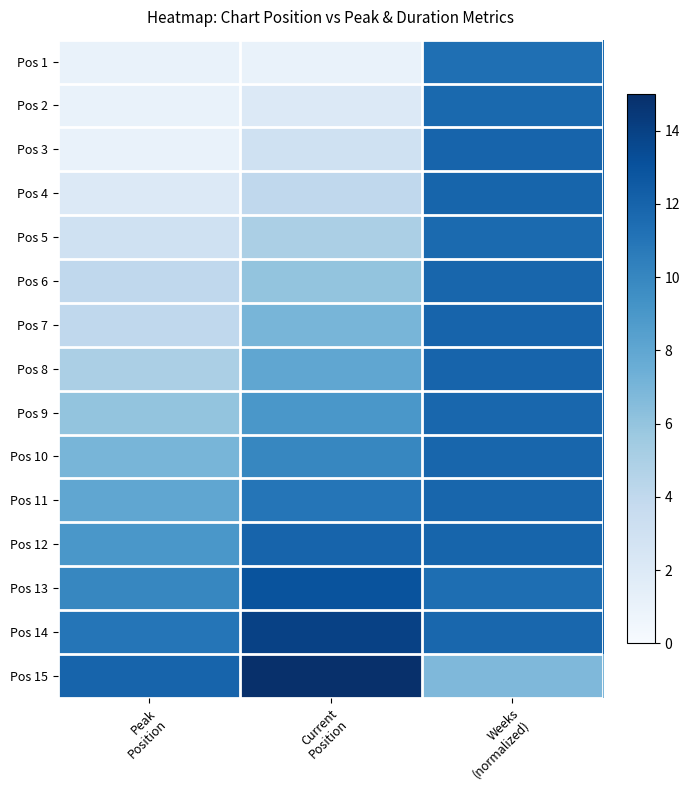

Reading left to right, list all the values displayed in this chart.

Pos 1: Peak
Position=1.0	Current
Position=1.0	Weeks
(normalized)=11.4
Pos 2: Peak
Position=1.0	Current
Position=2.0	Weeks
(normalized)=11.7
Pos 3: Peak
Position=1.0	Current
Position=3.0	Weeks
(normalized)=12.0
Pos 4: Peak
Position=2.0	Current
Position=4.0	Weeks
(normalized)=12.0
Pos 5: Peak
Position=3.0	Current
Position=5.0	Weeks
(normalized)=11.7
Pos 6: Peak
Position=4.0	Current
Position=6.0	Weeks
(normalized)=11.9
Pos 7: Peak
Position=4.0	Current
Position=7.0	Weeks
(normalized)=12.0
Pos 8: Peak
Position=5.0	Current
Position=8.0	Weeks
(normalized)=12.0
Pos 9: Peak
Position=6.0	Current
Position=9.0	Weeks
(normalized)=11.8
Pos 10: Peak
Position=7.0	Current
Position=10.0	Weeks
(normalized)=11.9
Pos 11: Peak
Position=8.0	Current
Position=11.0	Weeks
(normalized)=11.9
Pos 12: Peak
Position=9.0	Current
Position=12.0	Weeks
(normalized)=12.0
Pos 13: Peak
Position=10.0	Current
Position=13.0	Weeks
(normalized)=11.4
Pos 14: Peak
Position=11.0	Current
Position=14.0	Weeks
(normalized)=11.8
Pos 15: Peak
Position=12.0	Current
Position=15.0	Weeks
(normalized)=6.8